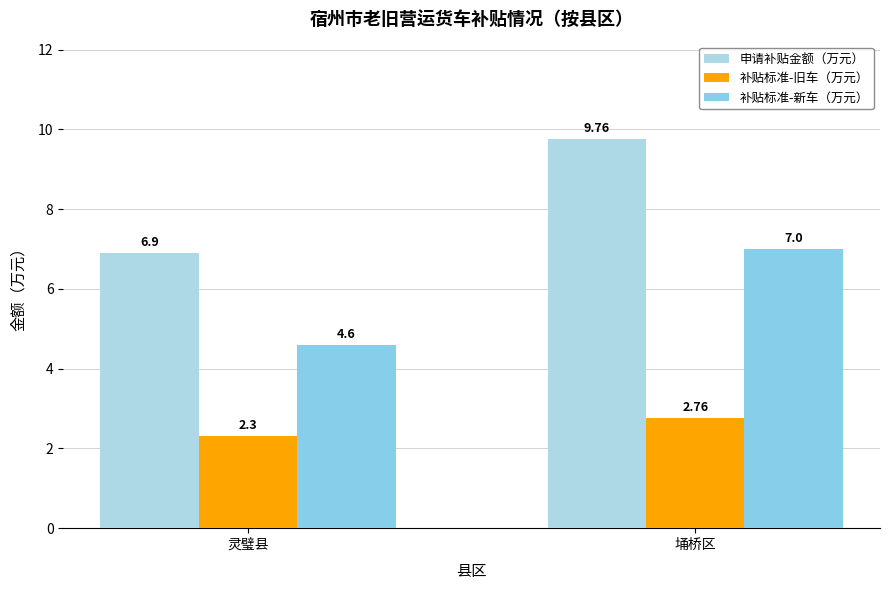

What is the maximum value shown in the chart?

9.8